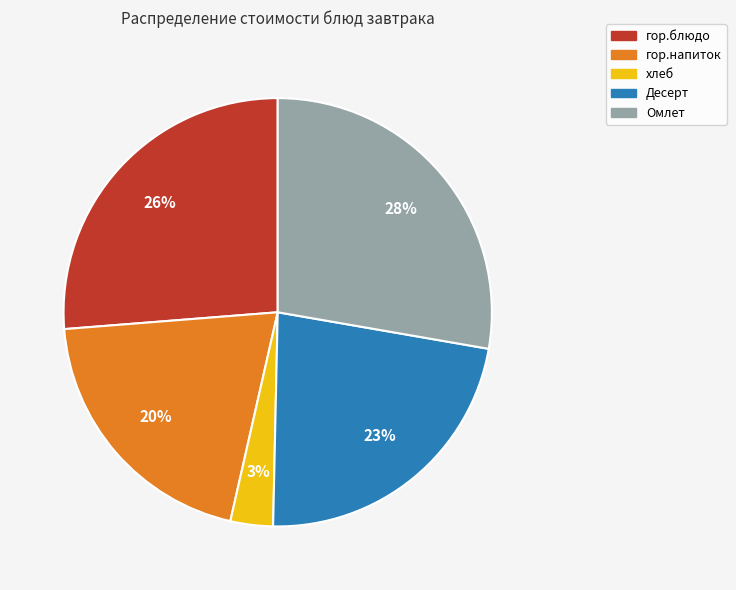

To the nearest percent, what portion does гор.напиток represent?

20%